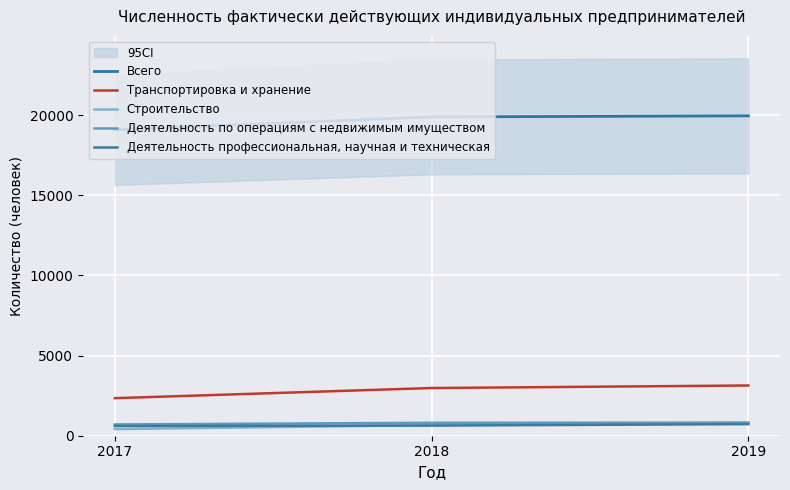

Between 2018 and 2017, which is larger?

2018